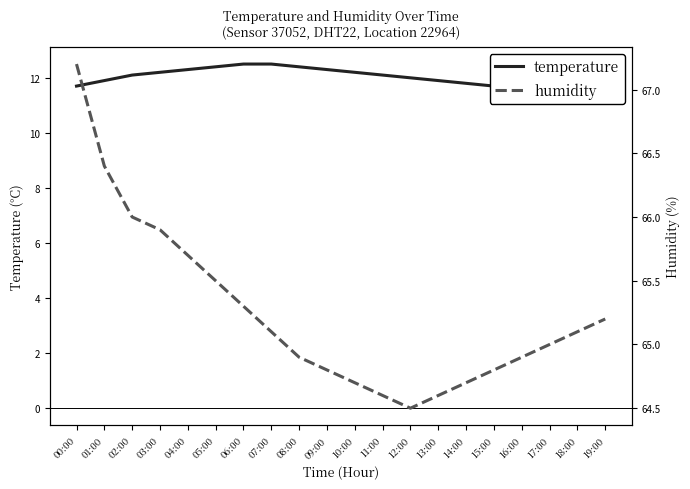

The value of humidity at 08:00 is 64.9. True or false?

True